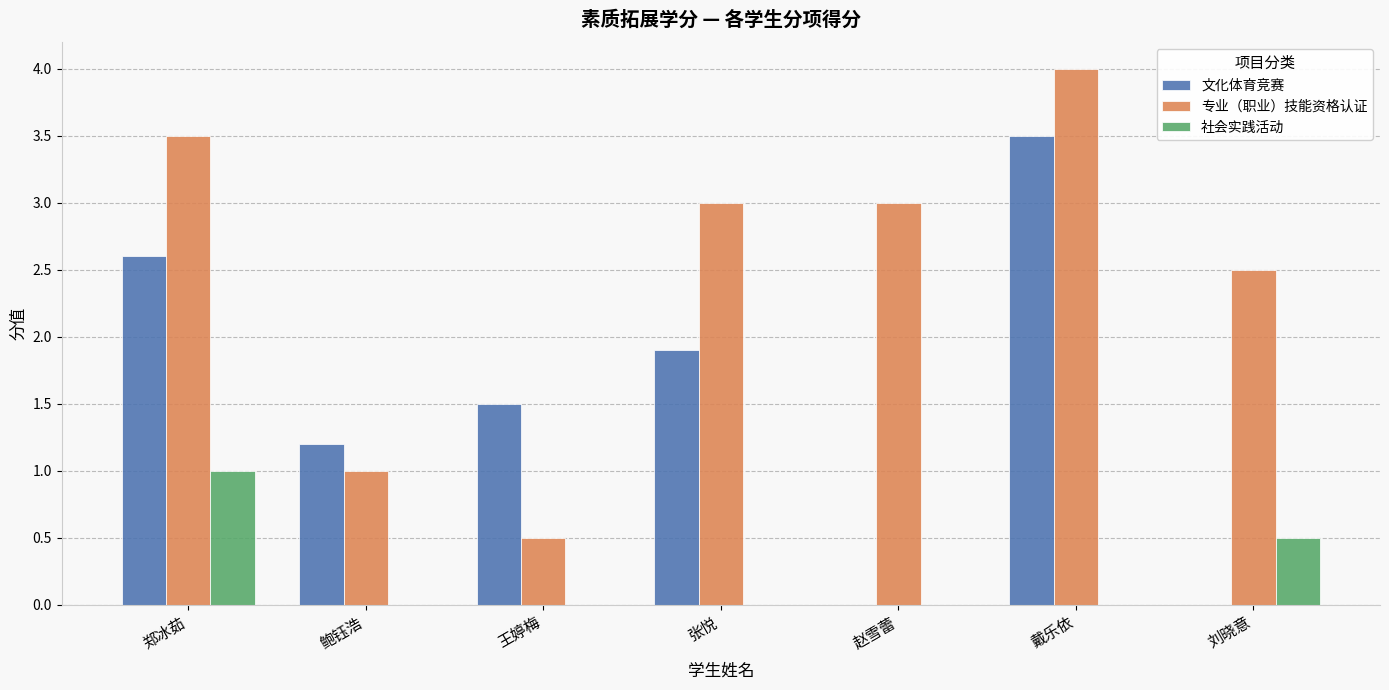

Which series has the largest total across all categories?

专业（职业）技能资格认证